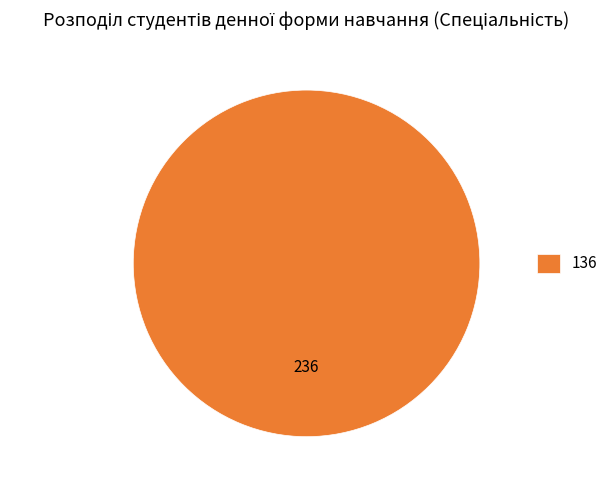

How many slices are in this pie chart?

1